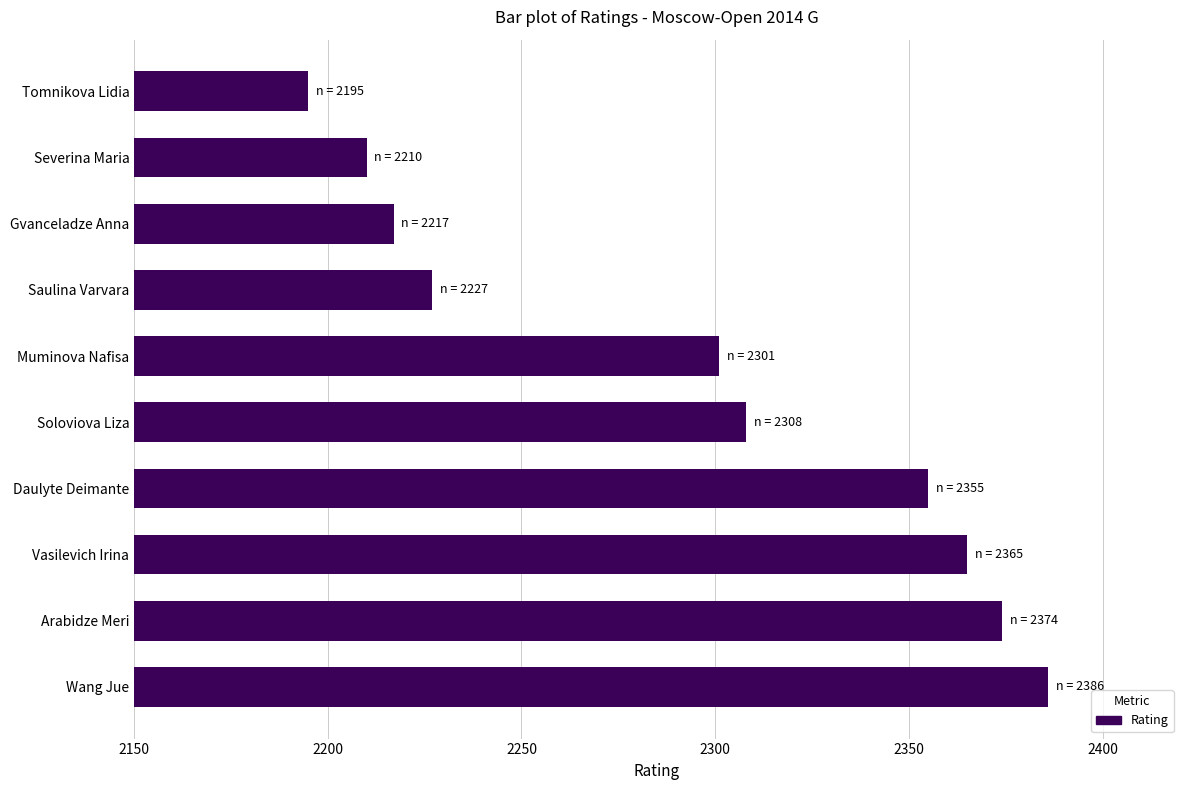

Approximately how many times larger is the value at Gvanceladze Anna compared to Severina Maria?

1.0